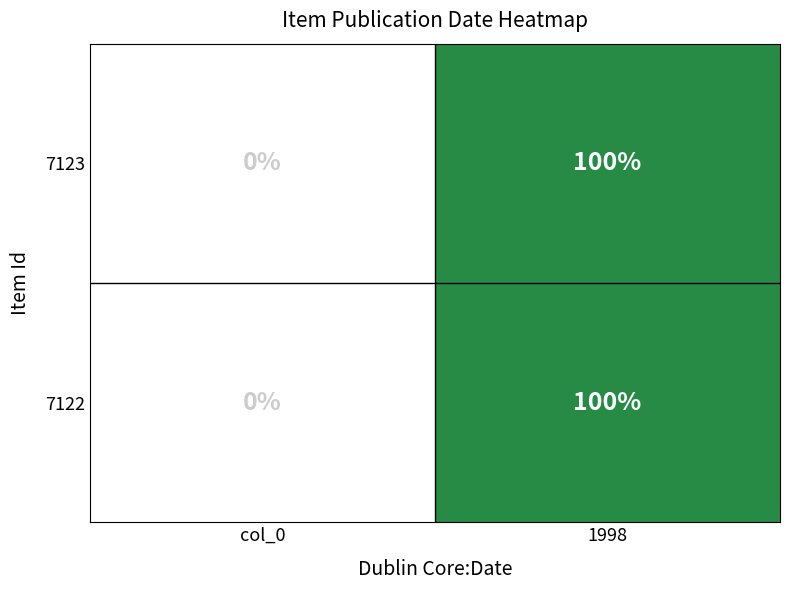

At which category is the sum across all series the highest?

1998